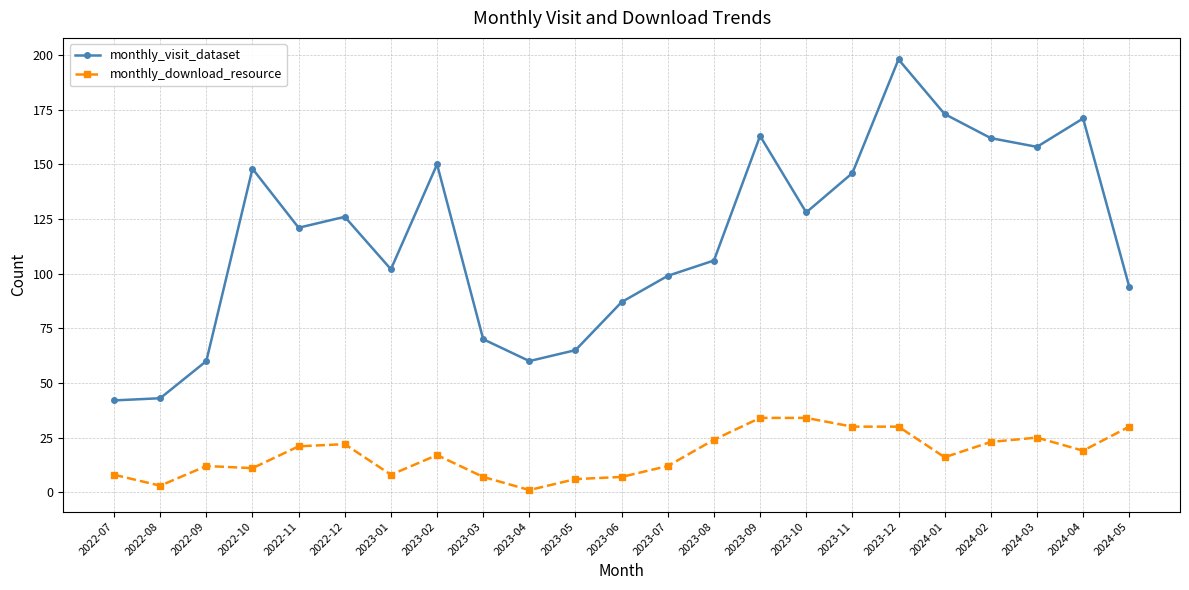

True or false: monthly_download_resource and monthly_visit_dataset cross at least once.

False